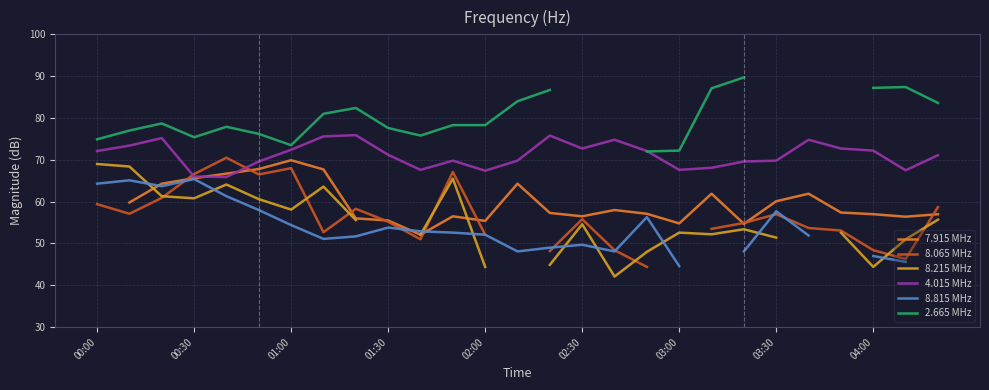

What is the spread (max minus min) of values at 17?

27.7